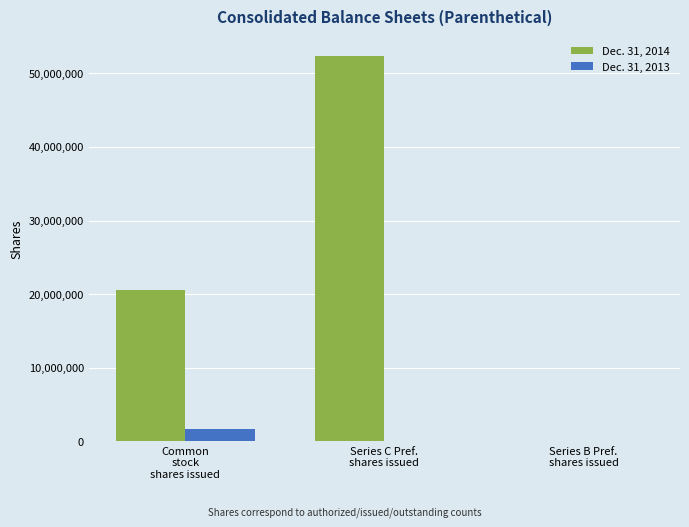

At which category is the sum across all series the highest?

Series C Pref.
shares issued